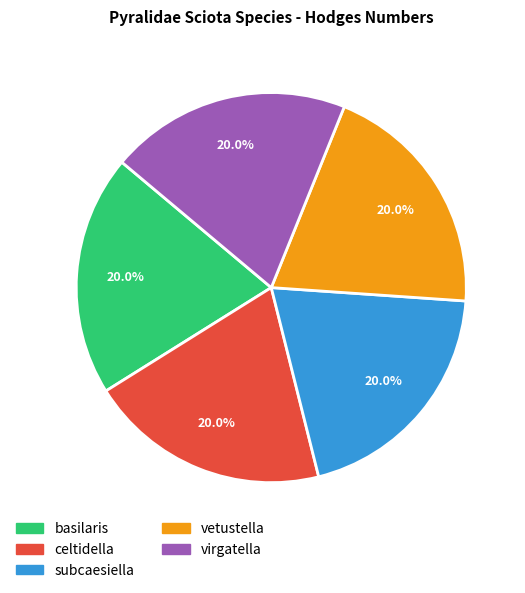

Approximately how many times larger is the value at celtidella compared to virgatella?

1.0